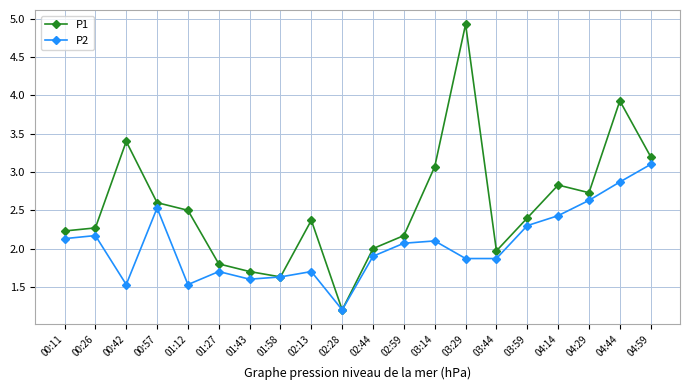

What is the sum of all P2 values?

40.9